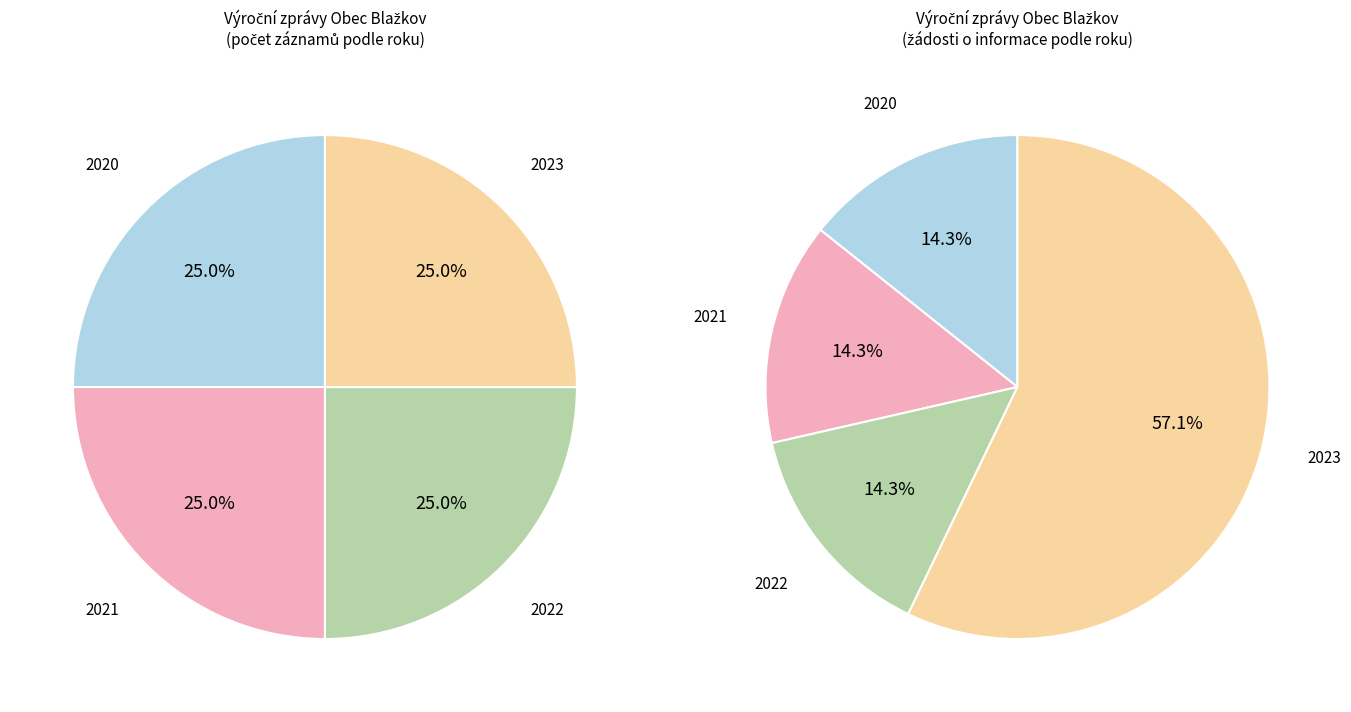

What is the largest slice in the pie chart?

2023